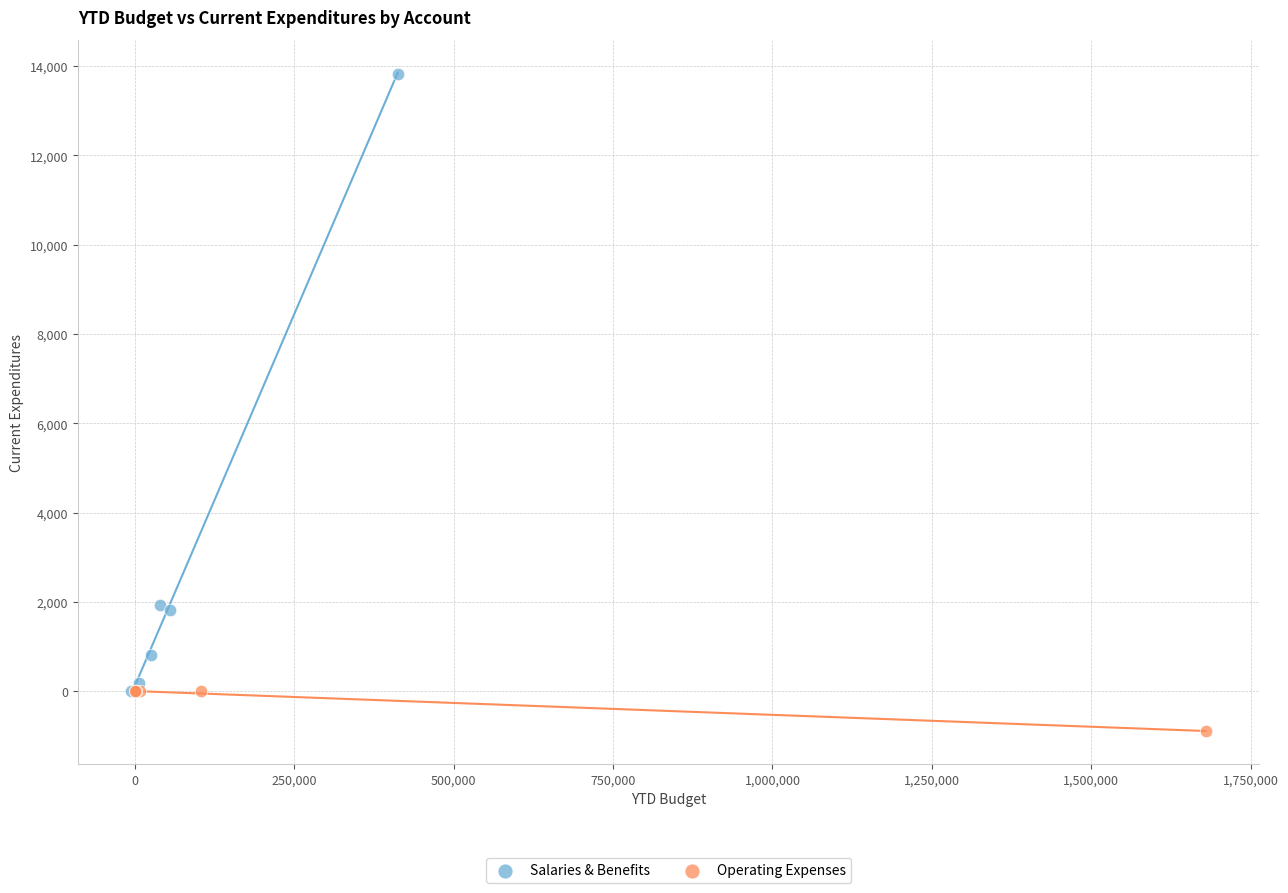

Which series has the largest Y range (max minus min)?

Salaries & Benefits